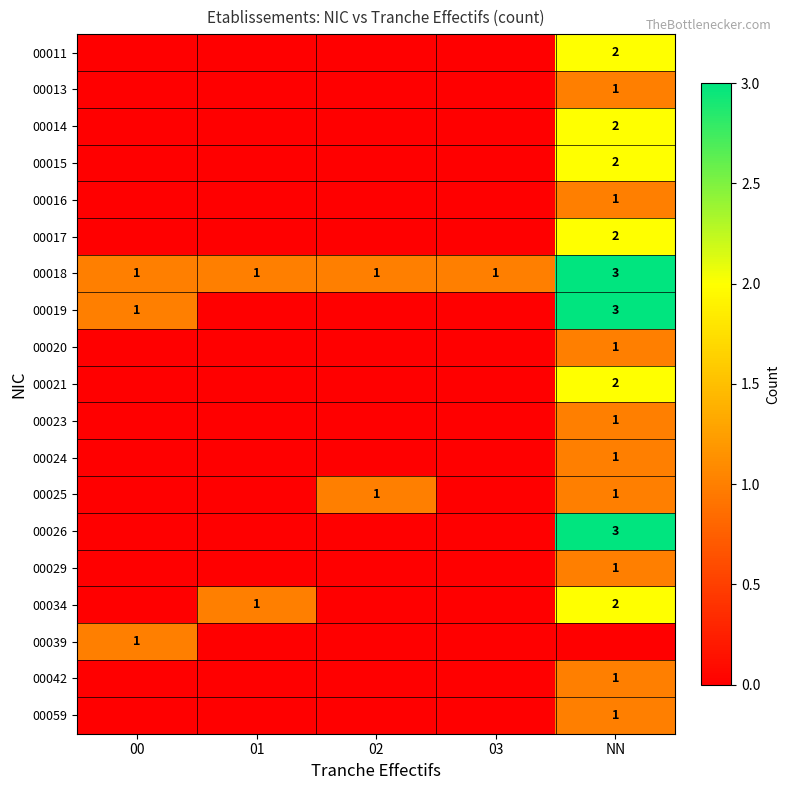

At which category is the sum across all series the highest?

NN